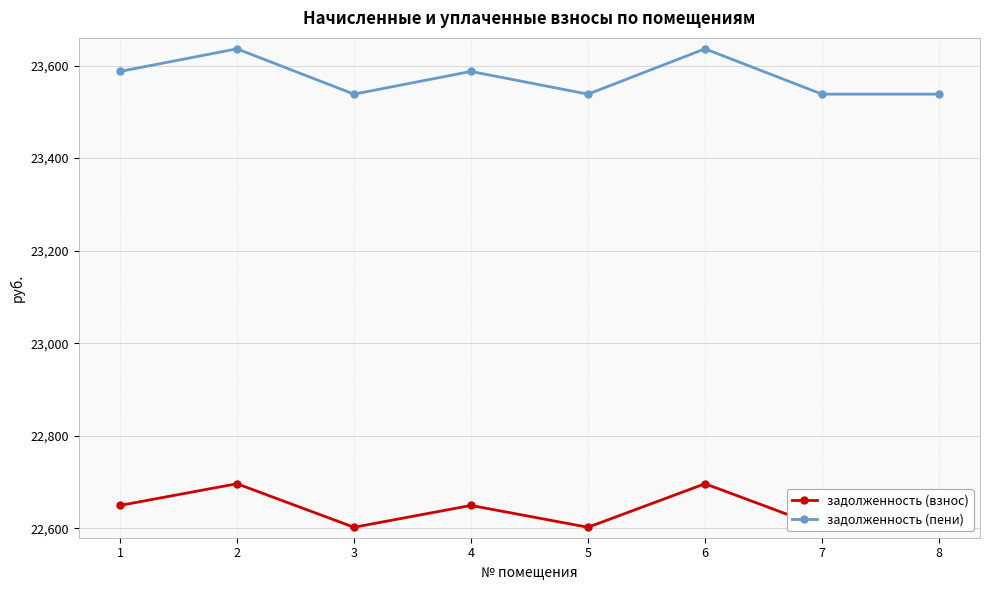

What is the sum of the задолженность (пени) values at 3 and 2?

47174.5